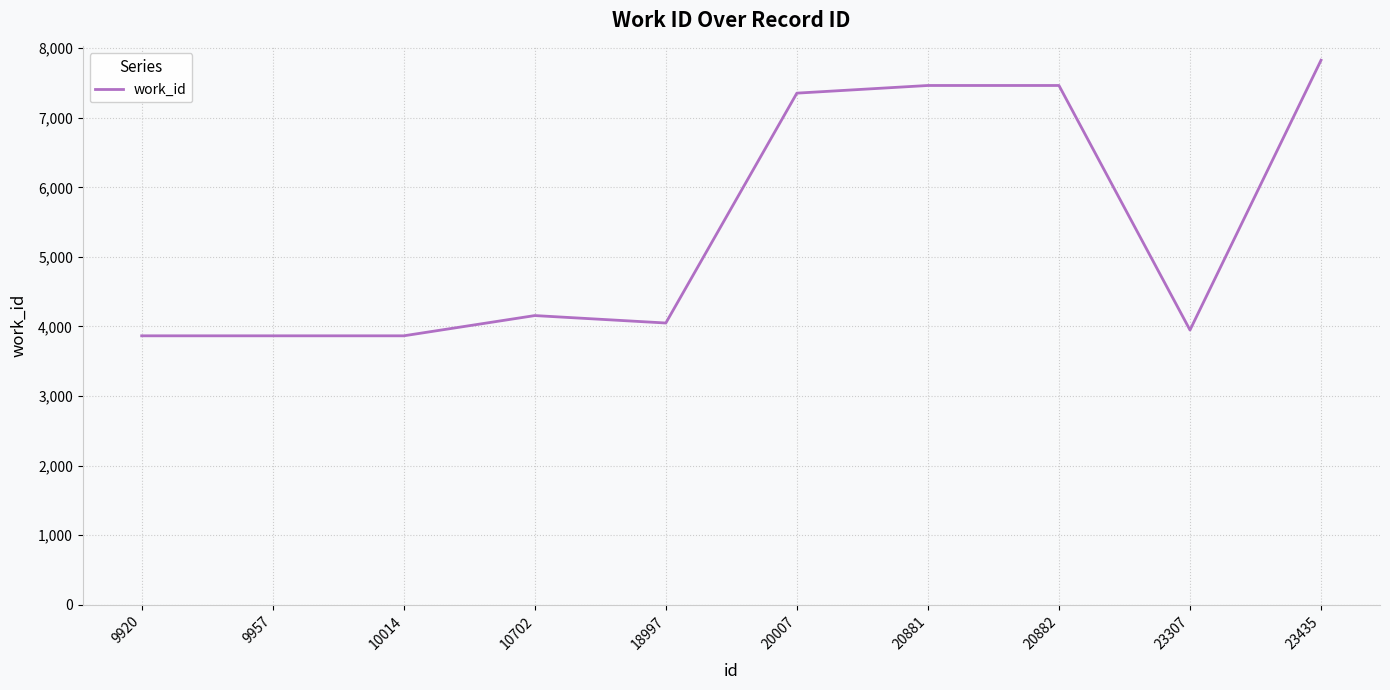

What is the difference between the values at 20881 and 23307?

3514